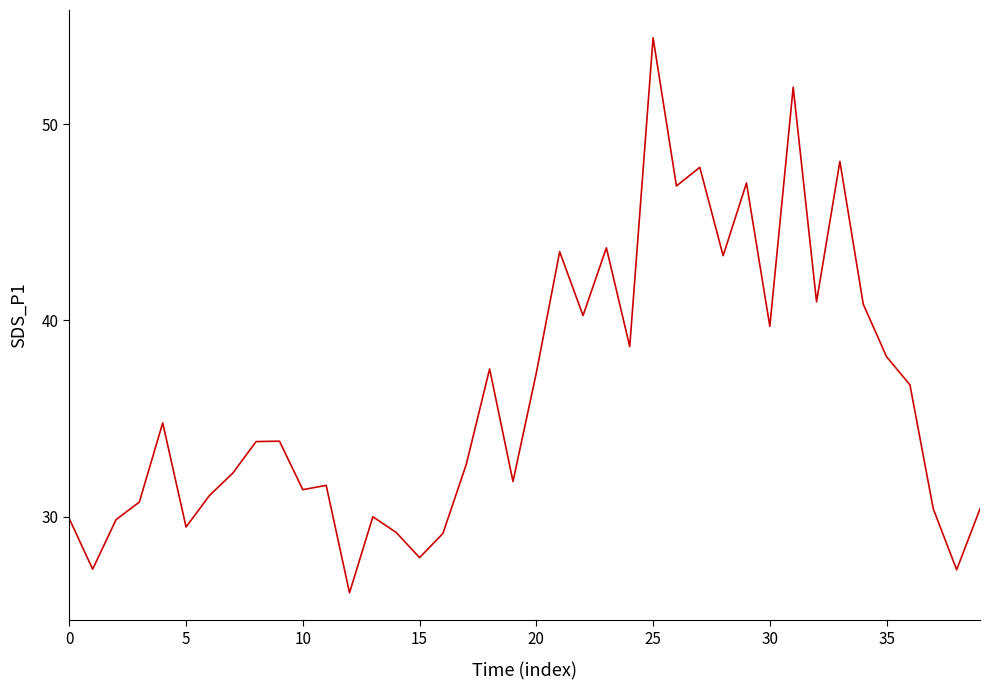

What is the maximum value shown in the chart?

54.4